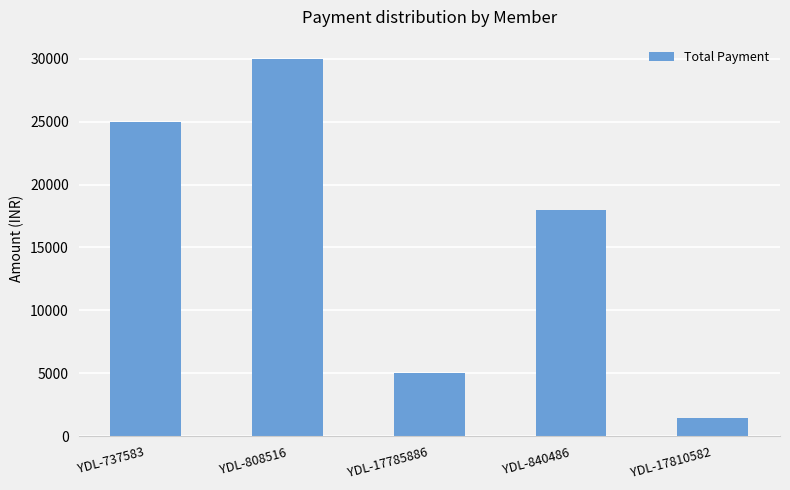

Reading right to left, what are all the values shown in this chart?

YDL-17810582=1500	YDL-840486=18000	YDL-17785886=5000	YDL-808516=30000	YDL-737583=25000